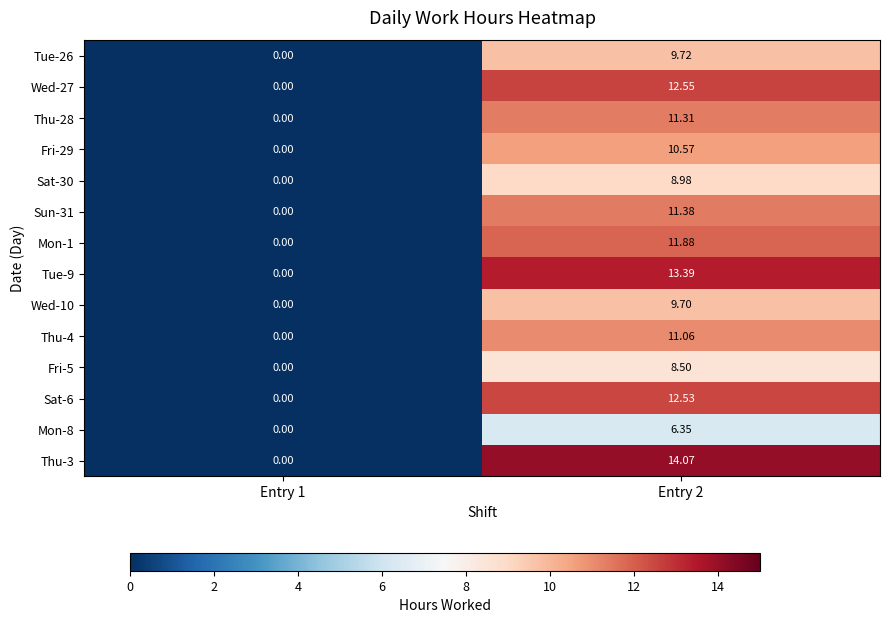

Is the value of Wed-27 at Entry 2 greater than the value of Sat-30 at Entry 2?

Yes